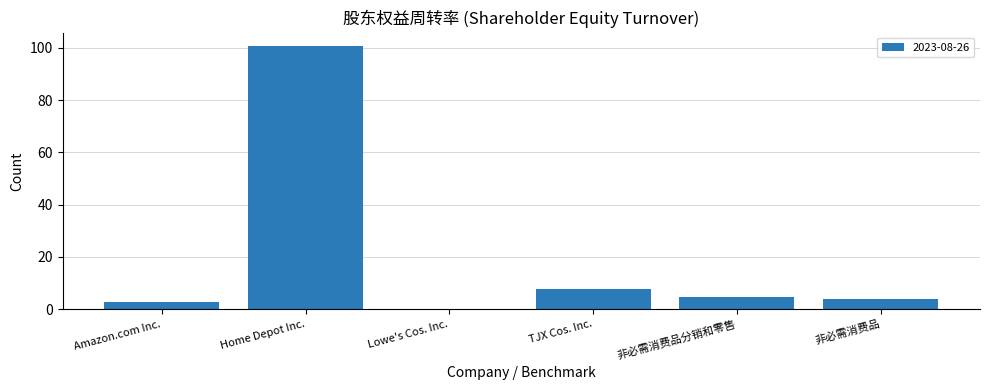

At which label is the value closest to 50?

TJX Cos. Inc.